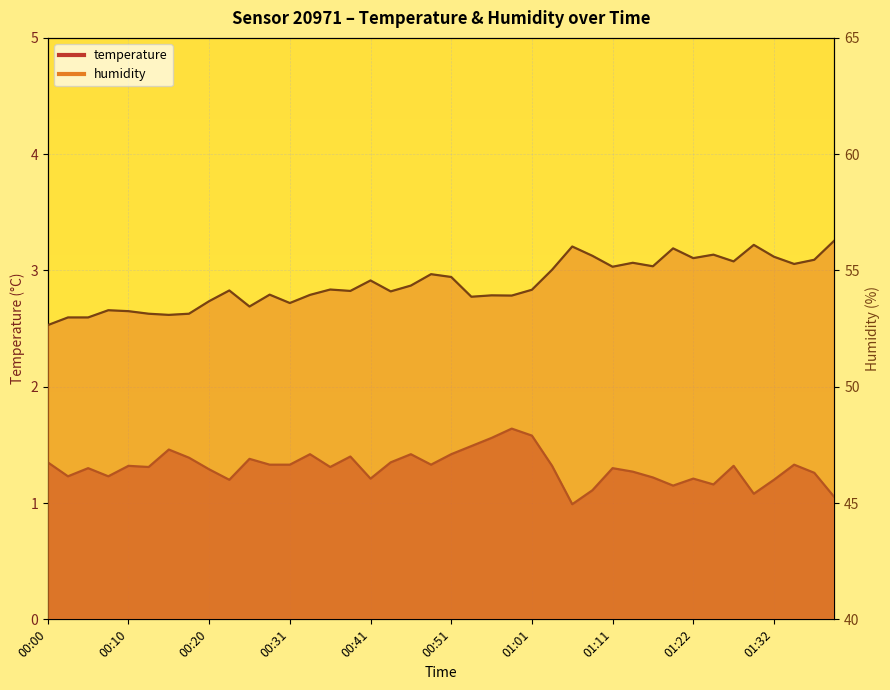

What is the lowest value of the humidity series?

52.6